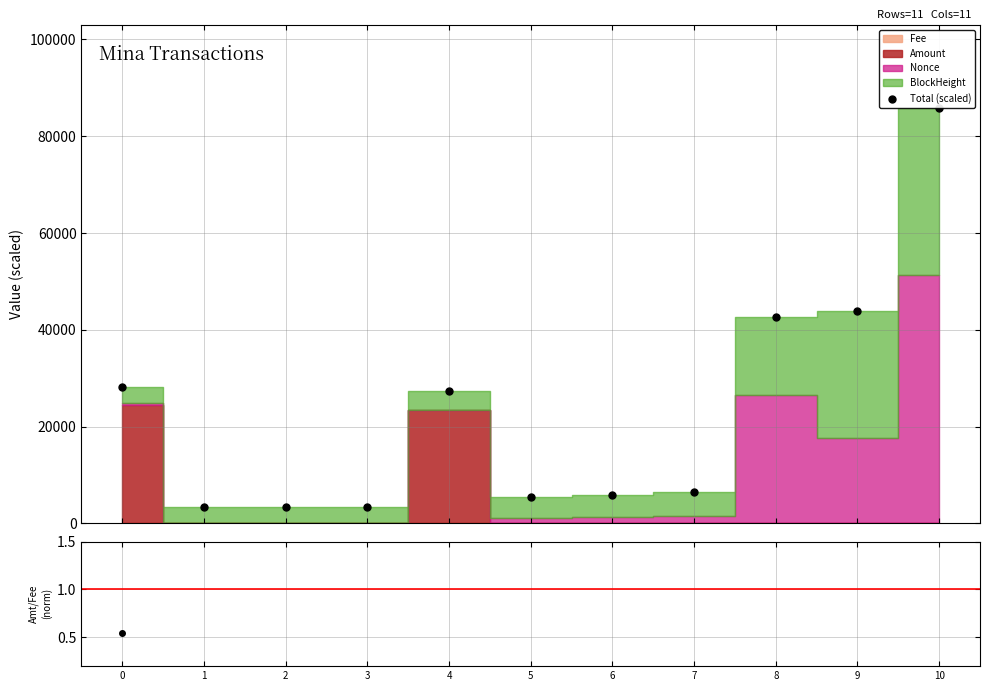

True or false: Total (scaled) and Amount/Fee ratio intersect in this chart.

False